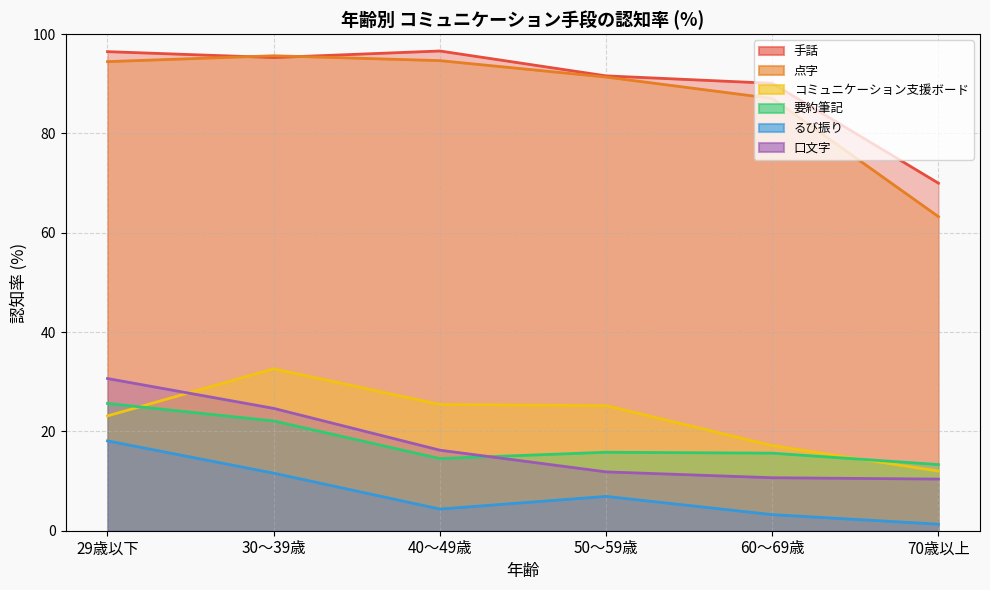

Count the number of data series in this chart.

6